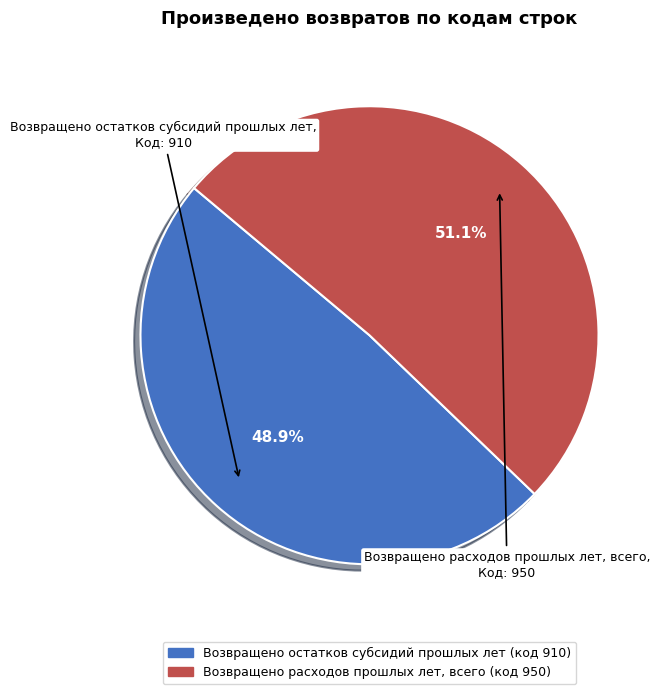

How many segments does this pie chart have?

2